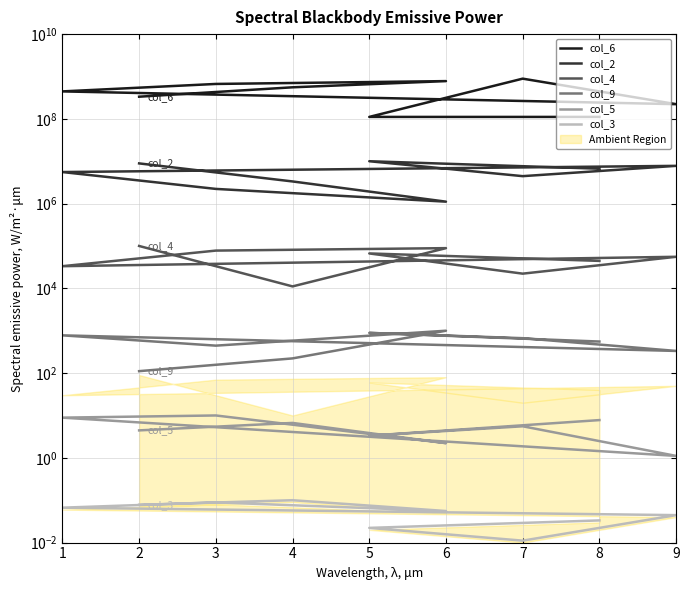

True or false: col_9 and col_2 intersect in this chart.

False